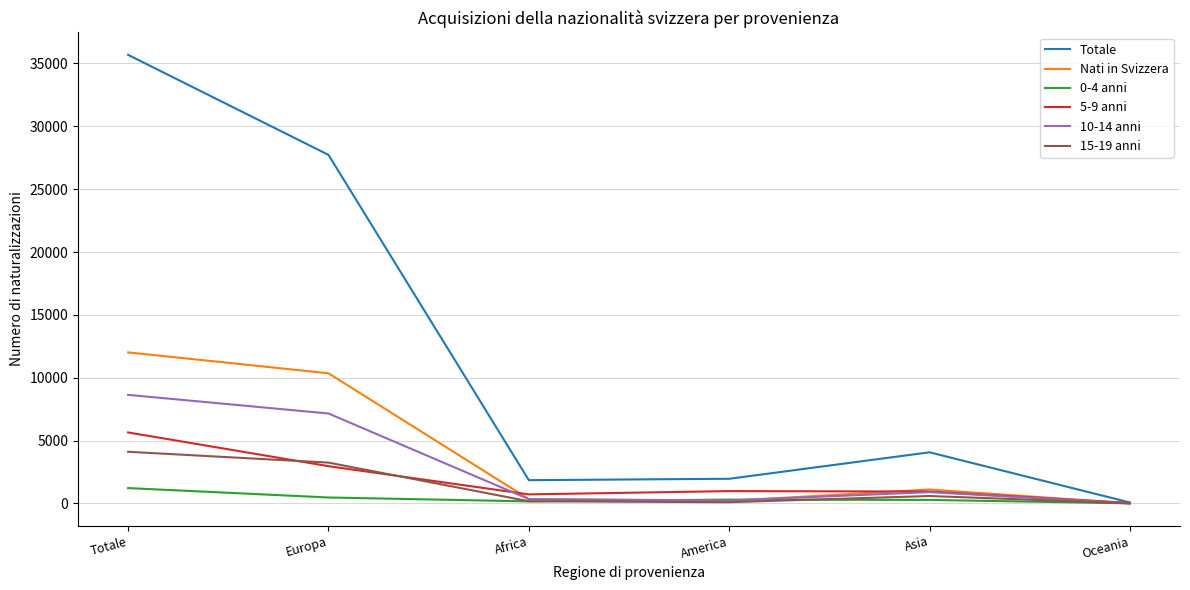

What position from the left is Oceania?

6